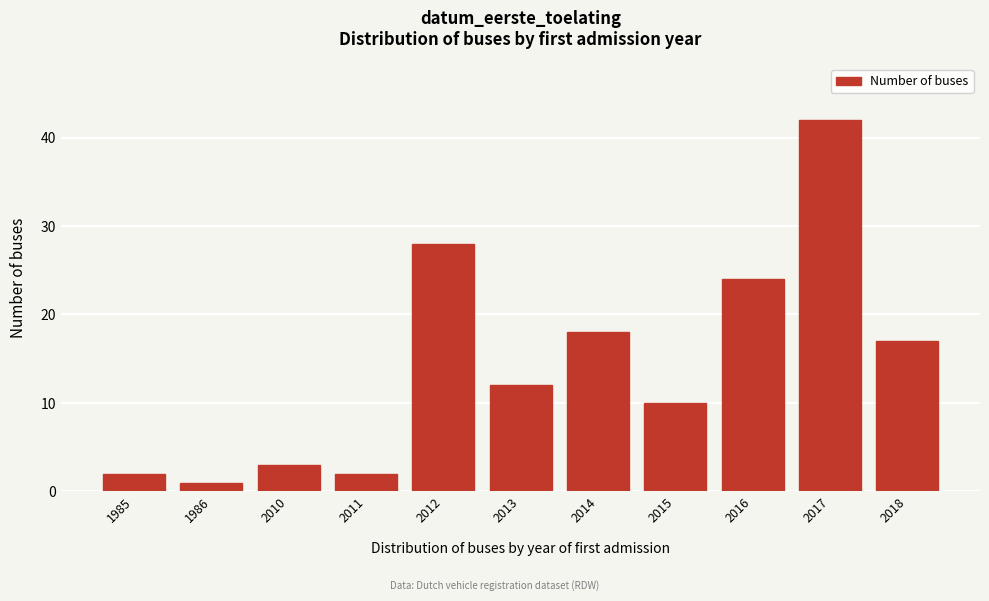

Reading right to left, what are all the values shown in this chart?

17	42	24	10	18	12	28	2	3	1	2